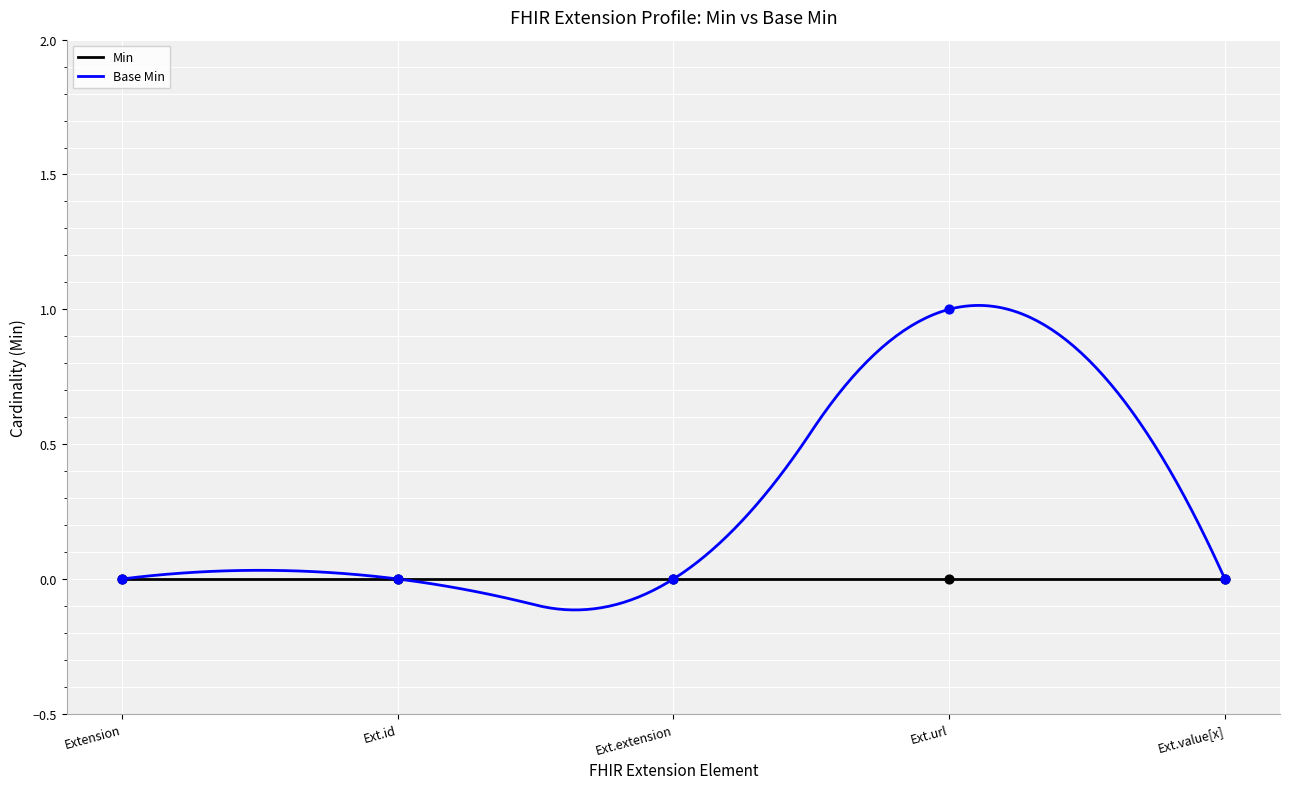

Which has a higher value, Extension or Ext.value[x]?

Extension